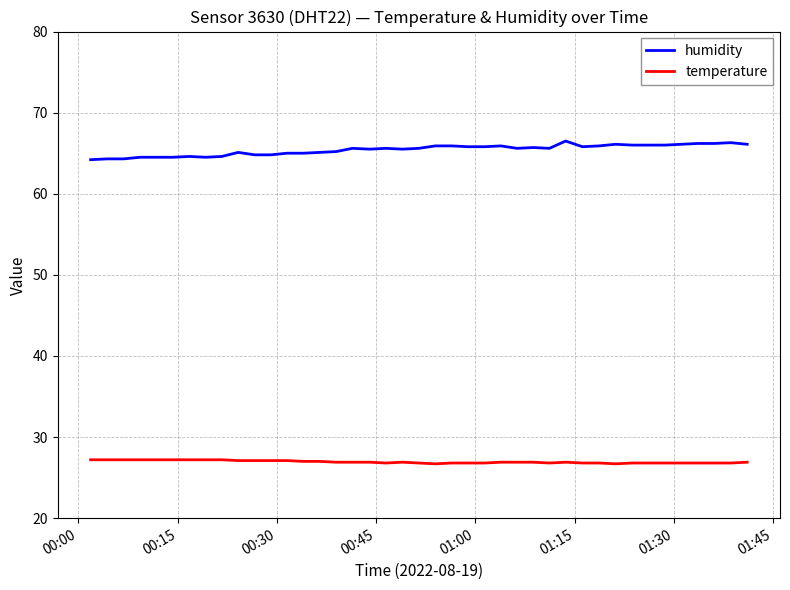

True or false: humidity and temperature cross at least once.

False